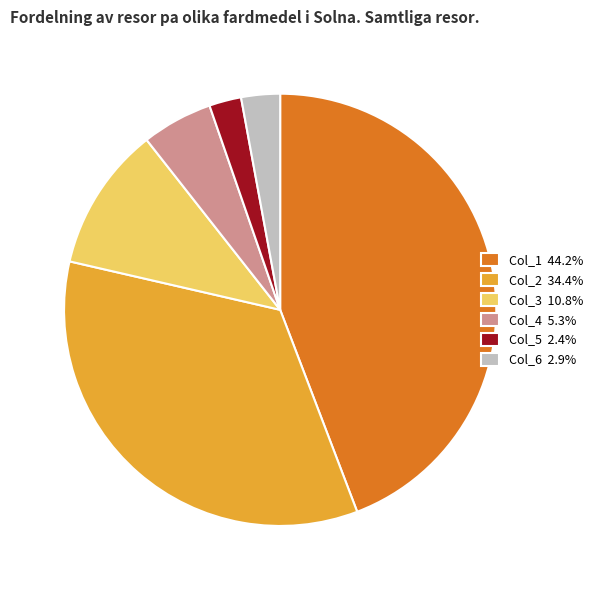

Is there a majority slice in this chart?

No